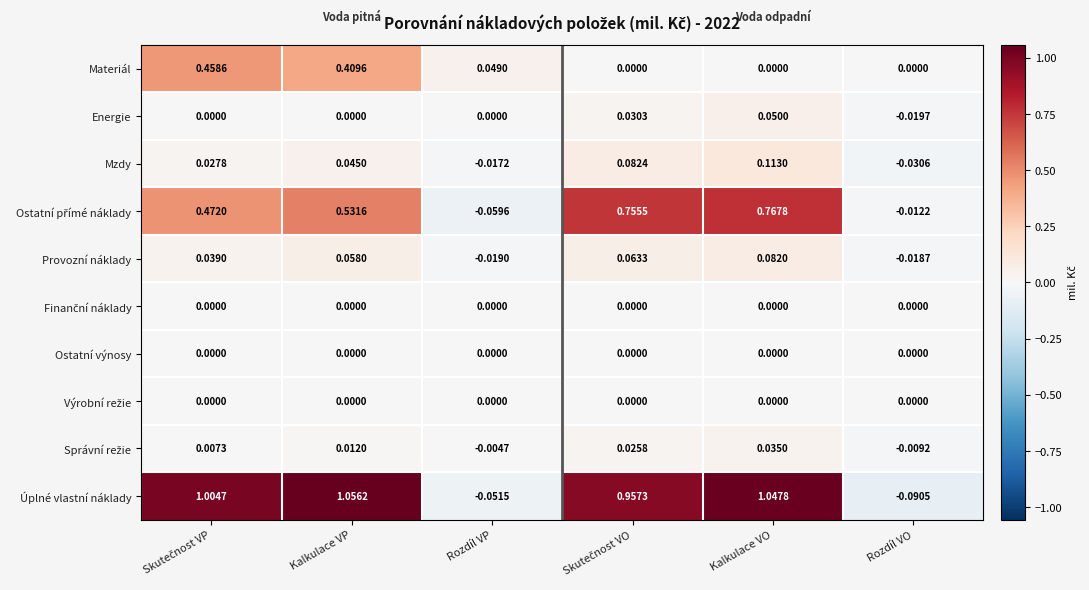

Between Kalkulace VP and Rozdíl VP, which series saw the biggest shift?

Úplné vlastní náklady